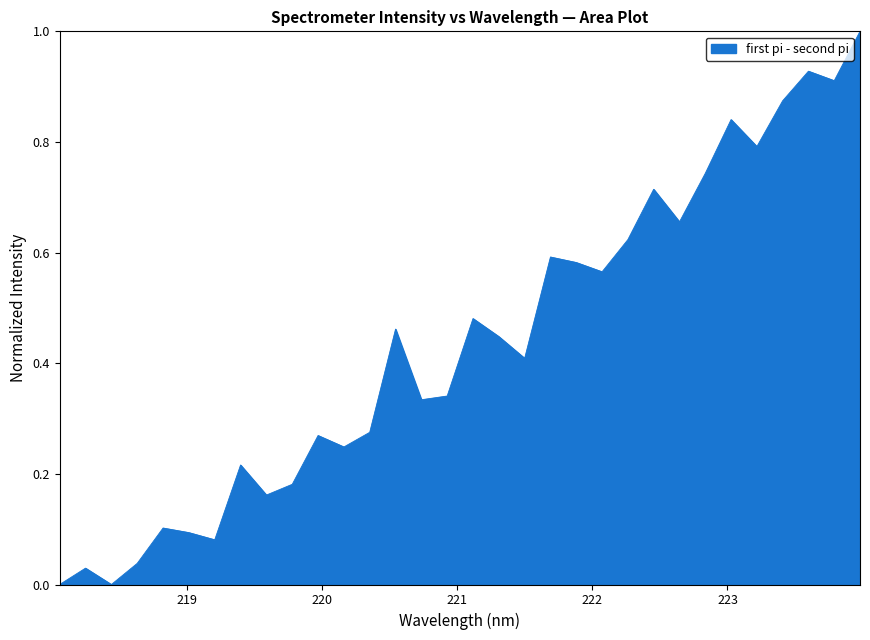

What is the greatest value displayed?

1.0